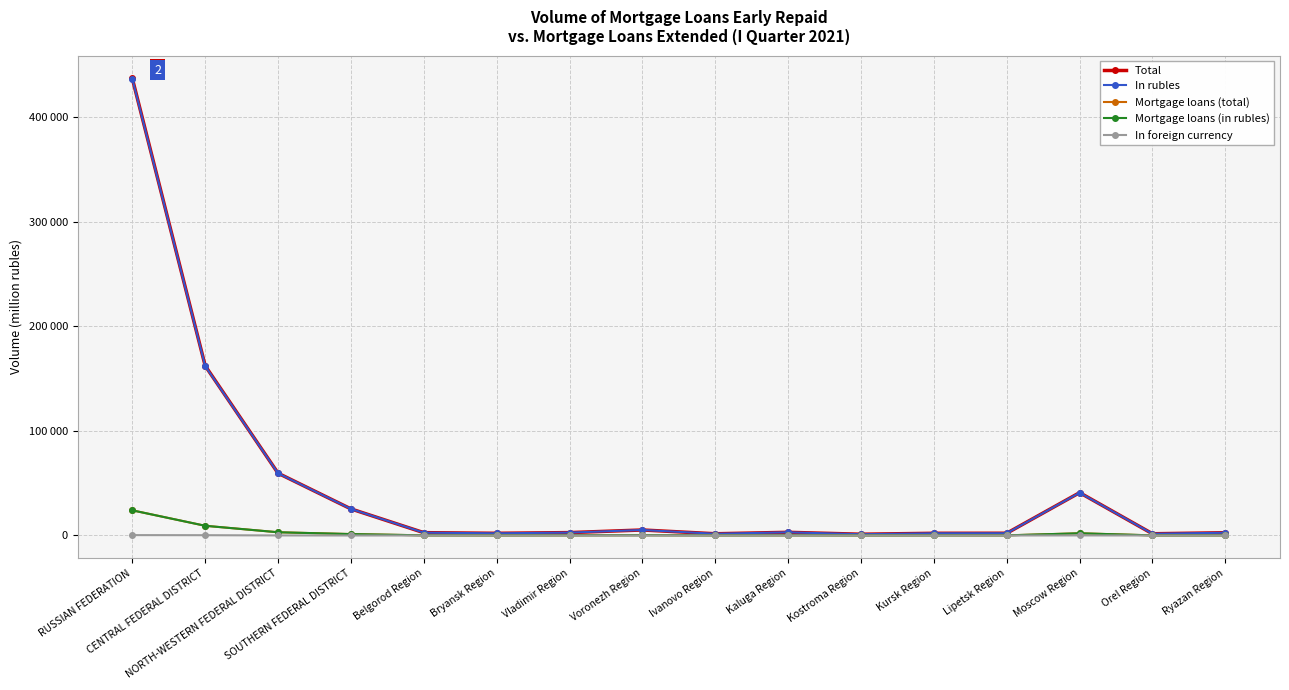

Is this an area chart (filled region under the line)?

No